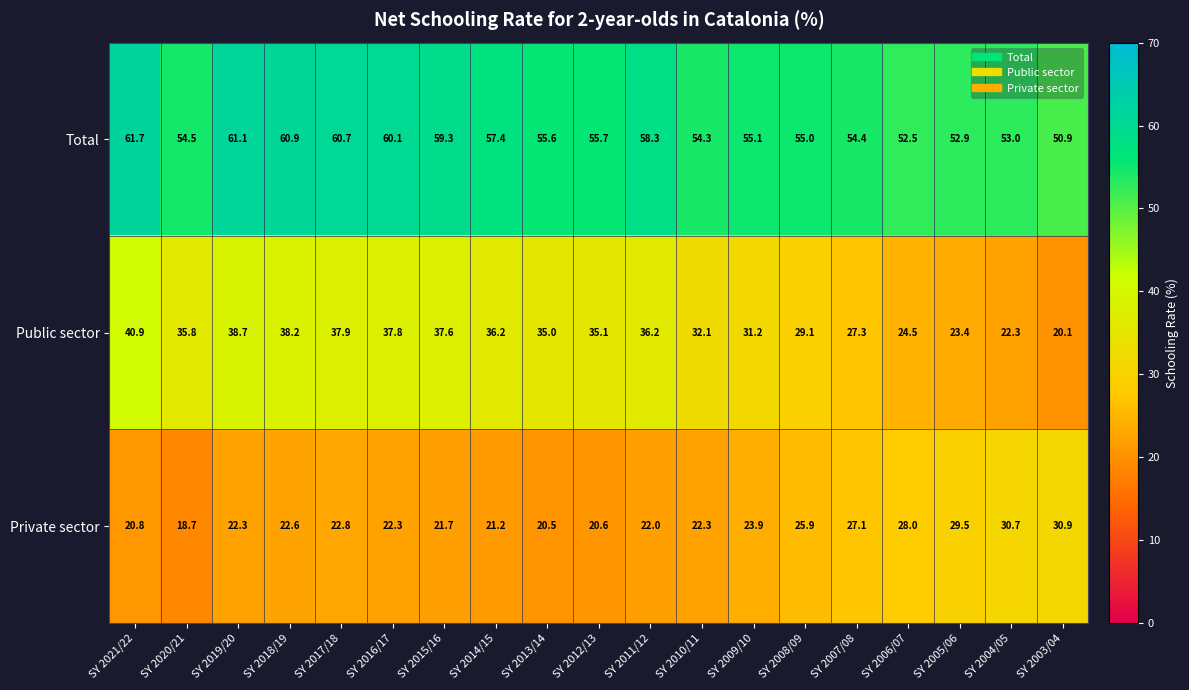

What is the average value of the Total series?

56.5